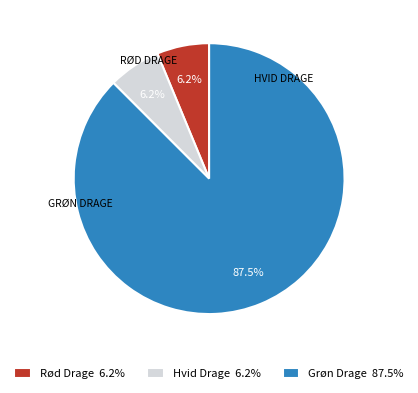

Do Rød Drage 6.2% and Hvid Drage 6.2% together represent more than half of the pie?

No